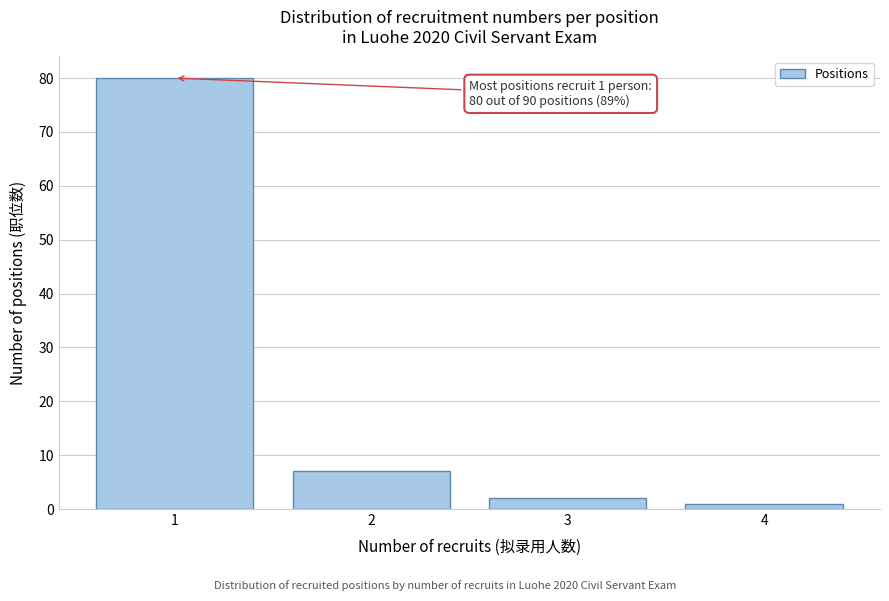

Over which range of the x-axis is the bar tallest?

0.5 to 1.5